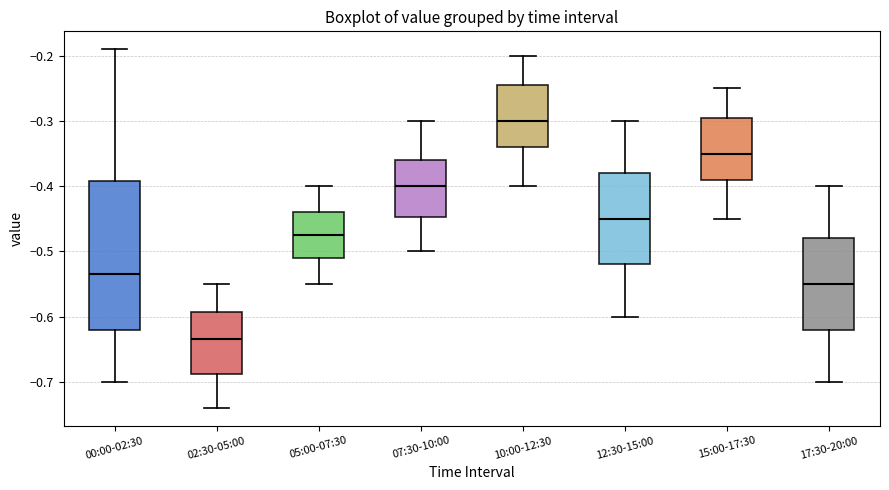

Reading left to right, read every box against the y-axis: the position of its median line, the range the box covers, and the ends of its whiskers. The values are not printed on the chart, so give them approximately, as read against the axis.

00:00-02:30: median -0.53, box -0.62 to -0.39, whiskers -0.70 to -0.19
02:30-05:00: median -0.63, box -0.69 to -0.59, whiskers -0.74 to -0.55
05:00-07:30: median -0.47, box -0.51 to -0.44, whiskers -0.55 to -0.40
07:30-10:00: median -0.40, box -0.45 to -0.36, whiskers -0.50 to -0.30
10:00-12:30: median -0.30, box -0.34 to -0.24, whiskers -0.40 to -0.20
12:30-15:00: median -0.45, box -0.52 to -0.38, whiskers -0.60 to -0.30
15:00-17:30: median -0.35, box -0.39 to -0.29, whiskers -0.45 to -0.25
17:30-20:00: median -0.55, box -0.62 to -0.48, whiskers -0.70 to -0.40